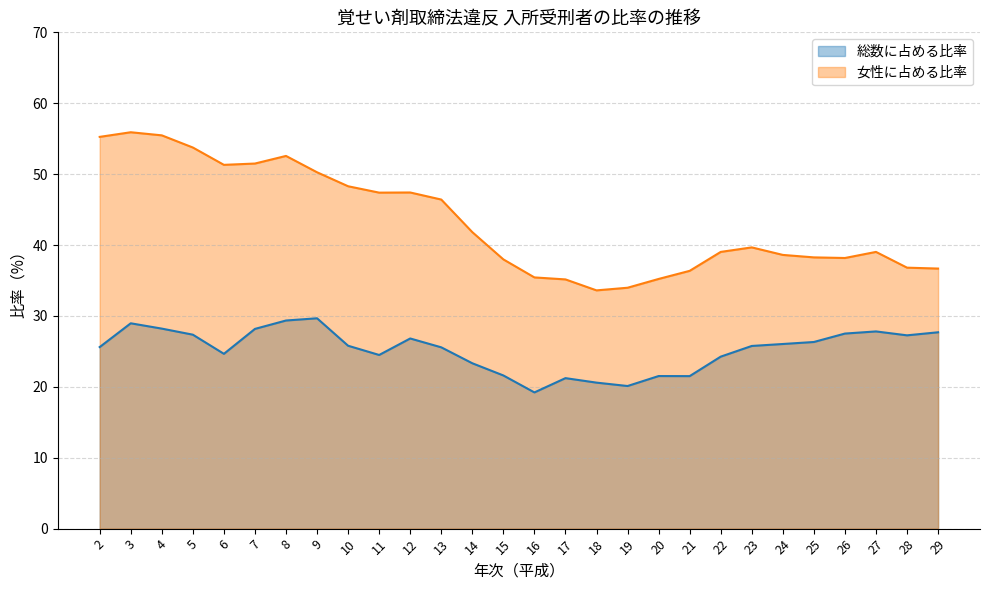

Is it true that 女性に占める比率 equals 19.7 at 28?

False